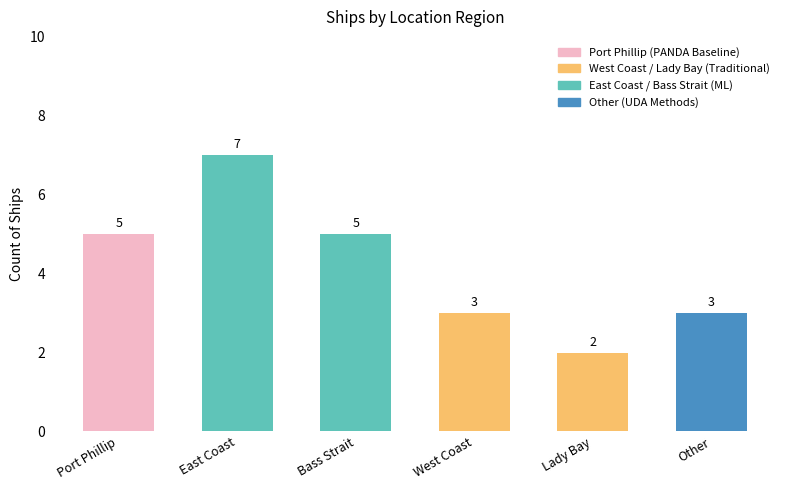

What is the value of the 6th bar from the left?

3